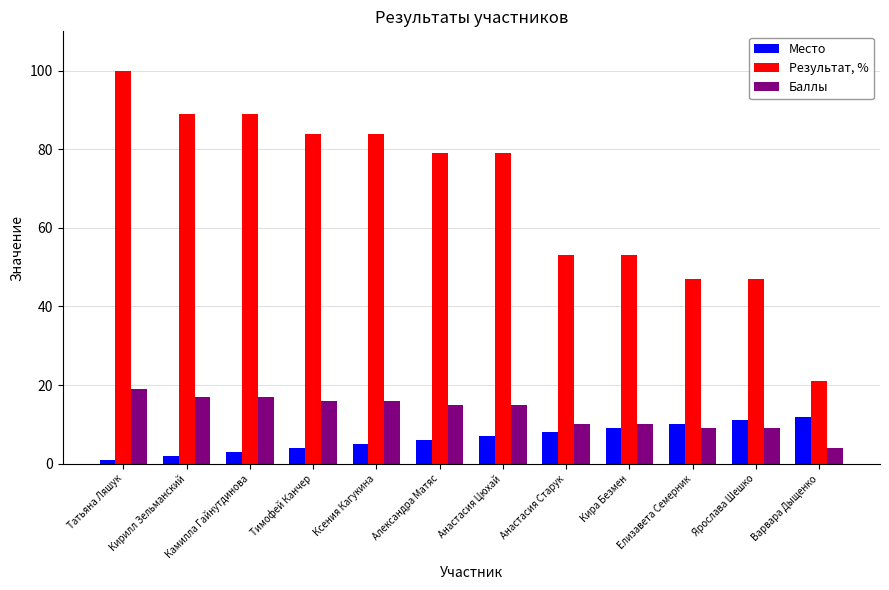

Is it true that Результат, % equals 89 at Камилла Гайнутдинова?

True